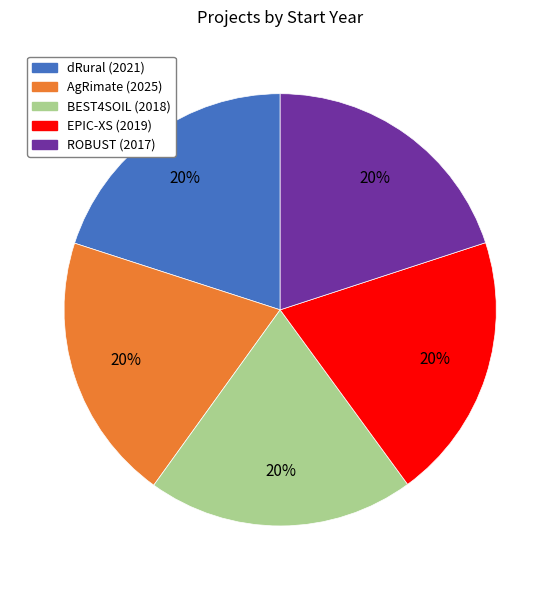

To the nearest percent, what is the combined percentage of EPIC-XS (2019) and AgRimate (2025)?

40%